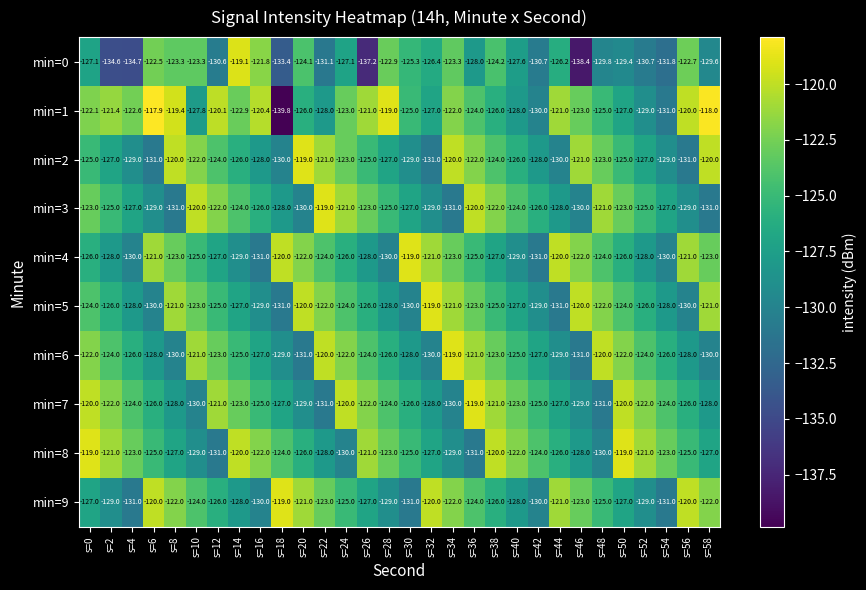

How many categories are shown in the chart?

30